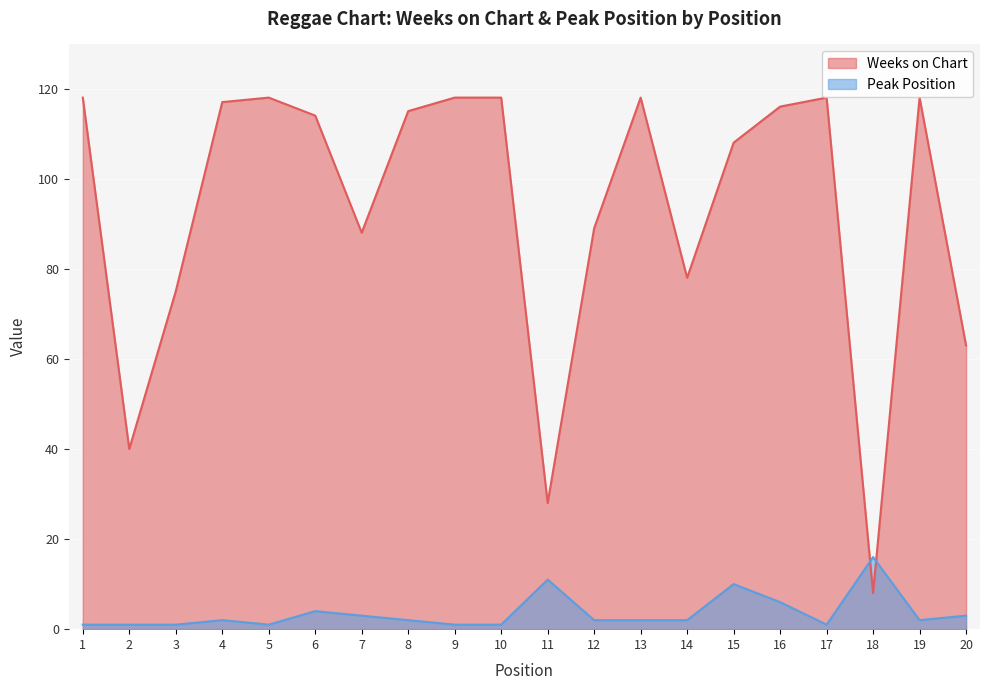

At which category does the chart reach its minimum across all series?

1